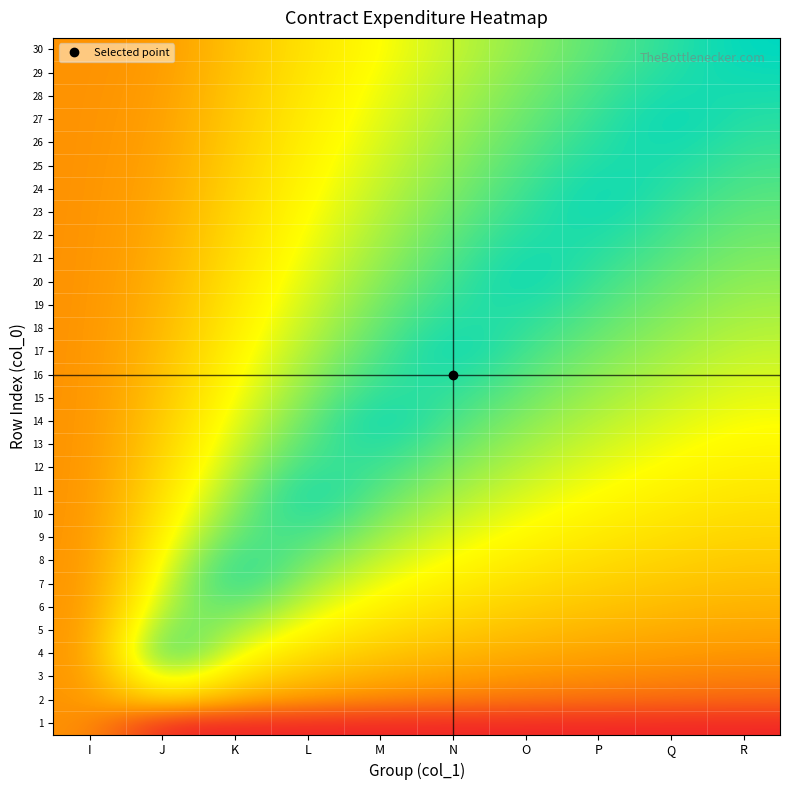

Reading right to left, extract all data points from this chart.

1: R=0.0	Q=0.0	P=0.0	O=0.0	N=0.0	M=0.0	L=0.0	K=0.0	J=0.0	I=0.3
2: R=0.2	Q=0.2	P=0.2	O=0.2	N=0.2	M=0.3	L=0.3	K=0.4	J=0.6	I=0.3
3: R=0.3	Q=0.3	P=0.3	O=0.3	N=0.4	M=0.4	L=0.5	K=0.6	J=0.8	I=0.3
4: R=0.3	Q=0.3	P=0.4	O=0.4	N=0.4	M=0.5	L=0.6	K=0.7	J=1.0	I=0.3
5: R=0.4	Q=0.4	P=0.4	O=0.5	N=0.5	M=0.6	L=0.6	K=0.8	J=0.9	I=0.3
6: R=0.4	Q=0.4	P=0.5	O=0.5	N=0.6	M=0.6	L=0.7	K=0.9	J=0.8	I=0.3
7: R=0.5	Q=0.5	P=0.5	O=0.6	N=0.6	M=0.7	L=0.8	K=1.0	J=0.7	I=0.3
8: R=0.5	Q=0.5	P=0.6	O=0.6	N=0.7	M=0.7	L=0.9	K=1.0	J=0.7	I=0.3
9: R=0.5	Q=0.6	P=0.6	O=0.6	N=0.7	M=0.8	L=0.9	K=0.9	J=0.6	I=0.3
10: R=0.6	Q=0.6	P=0.6	O=0.7	N=0.7	M=0.8	L=1.0	K=0.8	J=0.6	I=0.3
11: R=0.6	Q=0.6	P=0.7	O=0.7	N=0.8	M=0.9	L=1.0	K=0.8	J=0.6	I=0.3
12: R=0.6	Q=0.7	P=0.7	O=0.8	N=0.8	M=0.9	L=0.9	K=0.8	J=0.5	I=0.3
13: R=0.6	Q=0.7	P=0.7	O=0.8	N=0.9	M=1.0	L=0.9	K=0.7	J=0.5	I=0.3
14: R=0.7	Q=0.7	P=0.8	O=0.8	N=0.9	M=1.0	L=0.9	K=0.7	J=0.5	I=0.3
15: R=0.7	Q=0.7	P=0.8	O=0.9	N=0.9	M=1.0	L=0.8	K=0.7	J=0.5	I=0.3
16: R=0.7	Q=0.8	P=0.8	O=0.9	N=1.0	M=0.9	L=0.8	K=0.7	J=0.5	I=0.3
17: R=0.7	Q=0.8	P=0.8	O=0.9	N=1.0	M=0.9	L=0.8	K=0.6	J=0.4	I=0.3
18: R=0.8	Q=0.8	P=0.9	O=0.9	N=1.0	M=0.9	L=0.8	K=0.6	J=0.4	I=0.3
19: R=0.8	Q=0.8	P=0.9	O=1.0	N=0.9	M=0.8	L=0.7	K=0.6	J=0.4	I=0.3
20: R=0.8	Q=0.9	P=0.9	O=1.0	N=0.9	M=0.8	L=0.7	K=0.6	J=0.4	I=0.3
21: R=0.8	Q=0.9	P=0.9	O=1.0	N=0.9	M=0.8	L=0.7	K=0.6	J=0.4	I=0.3
22: R=0.9	Q=0.9	P=1.0	O=1.0	N=0.9	M=0.8	L=0.7	K=0.6	J=0.4	I=0.3
23: R=0.9	Q=0.9	P=1.0	O=0.9	N=0.9	M=0.8	L=0.7	K=0.5	J=0.4	I=0.3
24: R=0.9	Q=0.9	P=1.0	O=0.9	N=0.8	M=0.7	L=0.6	K=0.5	J=0.4	I=0.3
25: R=0.9	Q=1.0	P=1.0	O=0.9	N=0.8	M=0.7	L=0.6	K=0.5	J=0.4	I=0.3
26: R=0.9	Q=1.0	P=0.9	O=0.9	N=0.8	M=0.7	L=0.6	K=0.5	J=0.4	I=0.3
27: R=0.9	Q=1.0	P=0.9	O=0.9	N=0.8	M=0.7	L=0.6	K=0.5	J=0.4	I=0.3
28: R=1.0	Q=1.0	P=0.9	O=0.8	N=0.8	M=0.7	L=0.6	K=0.5	J=0.3	I=0.3
29: R=1.0	Q=1.0	P=0.9	O=0.8	N=0.8	M=0.7	L=0.6	K=0.5	J=0.3	I=0.3
30: R=1.0	Q=0.9	P=0.9	O=0.8	N=0.7	M=0.7	L=0.6	K=0.5	J=0.3	I=0.3